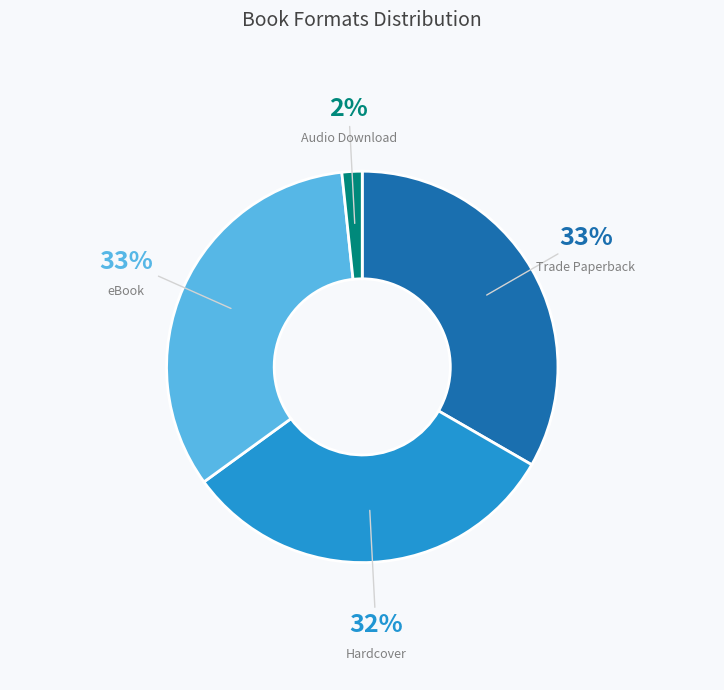

Is there any slice that represents more than half of the pie?

No